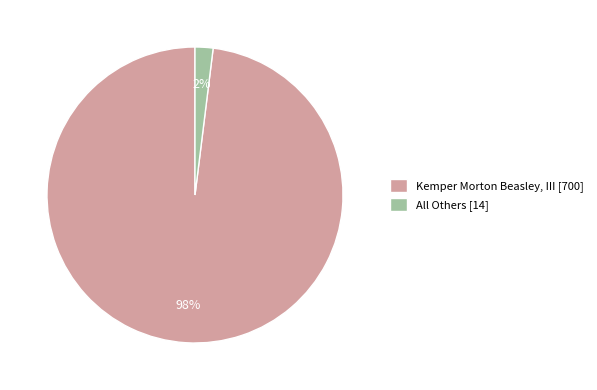

Combined, do Kemper Morton Beasley, III [700] and All Others [14] account for over 50%?

Yes